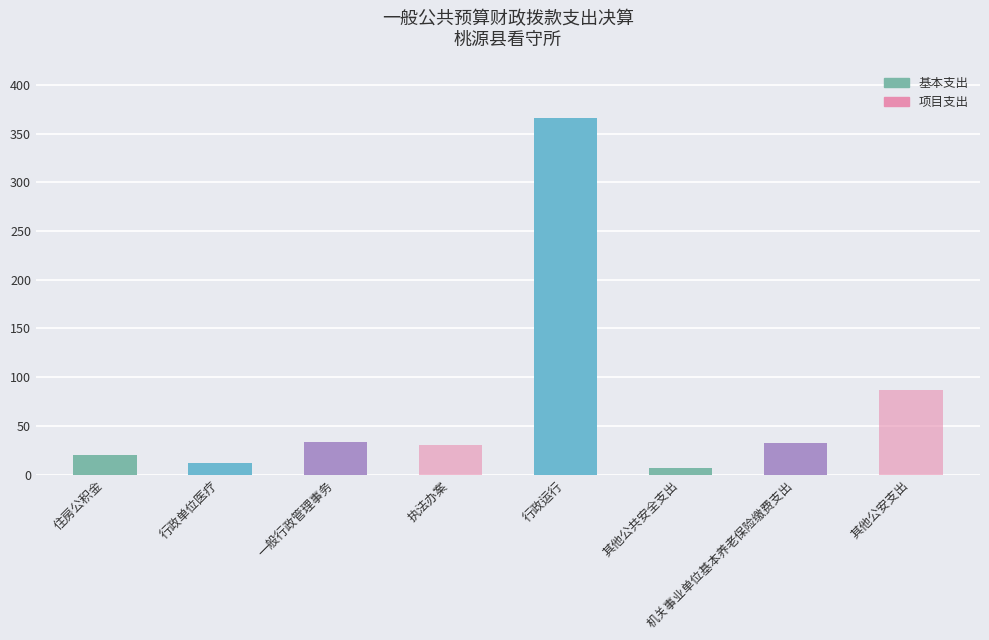

Is it true that 基本支出 equals 13.5 at 住房公积金?

False